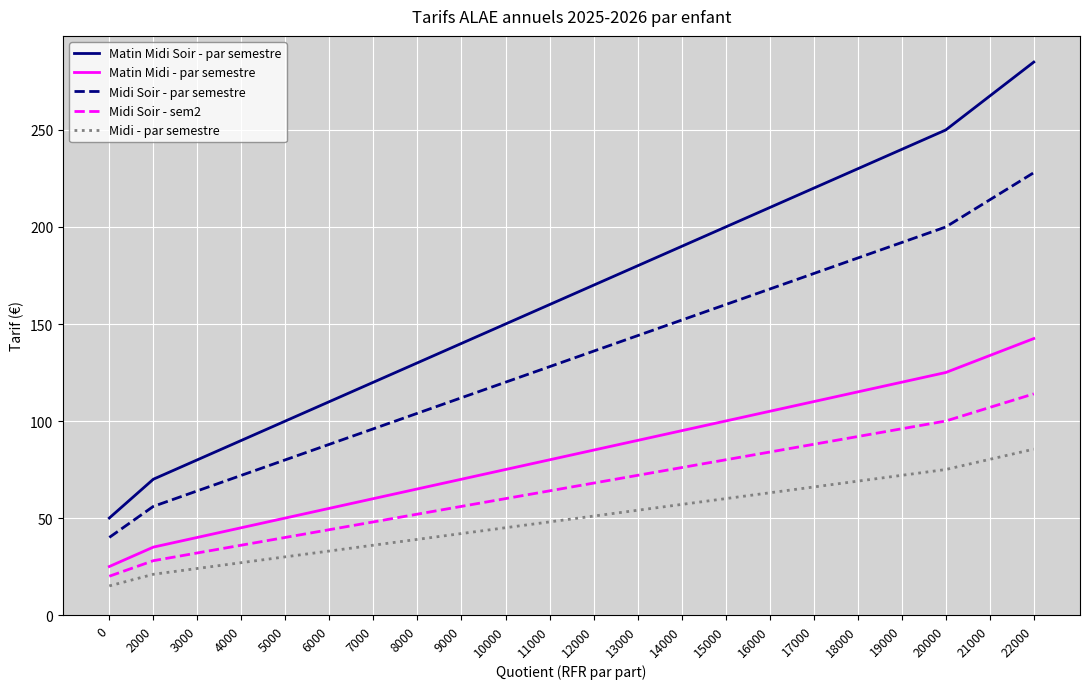

Which category has the highest value in the Midi - par semestre series?

22000